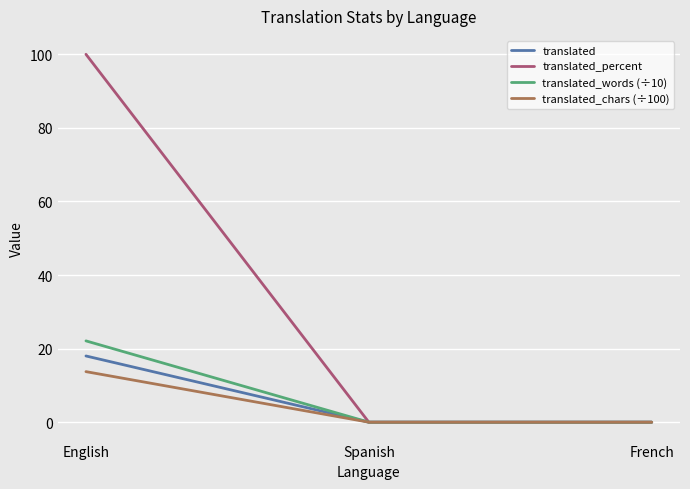

Reading left to right, list all the values displayed in this chart.

translated: English=18.0	Spanish=0.0	French=0.0
translated_percent: English=100.0	Spanish=0.0	French=0.0
translated_words (÷10): English=22.1	Spanish=0.0	French=0.0
translated_chars (÷100): English=13.7	Spanish=0.0	French=0.0